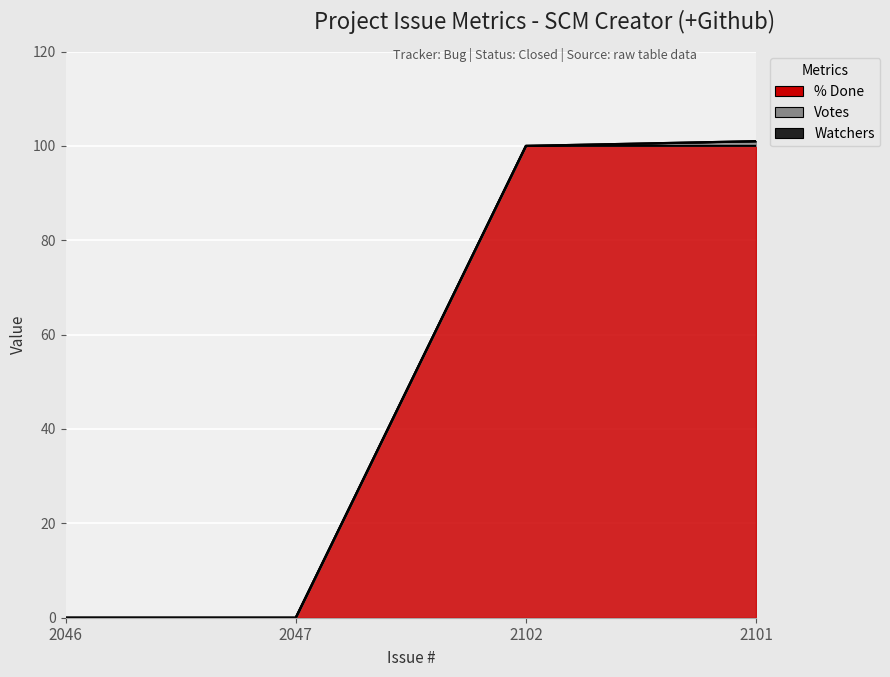

True or false: % Done has more than 1 interior local peaks.

False